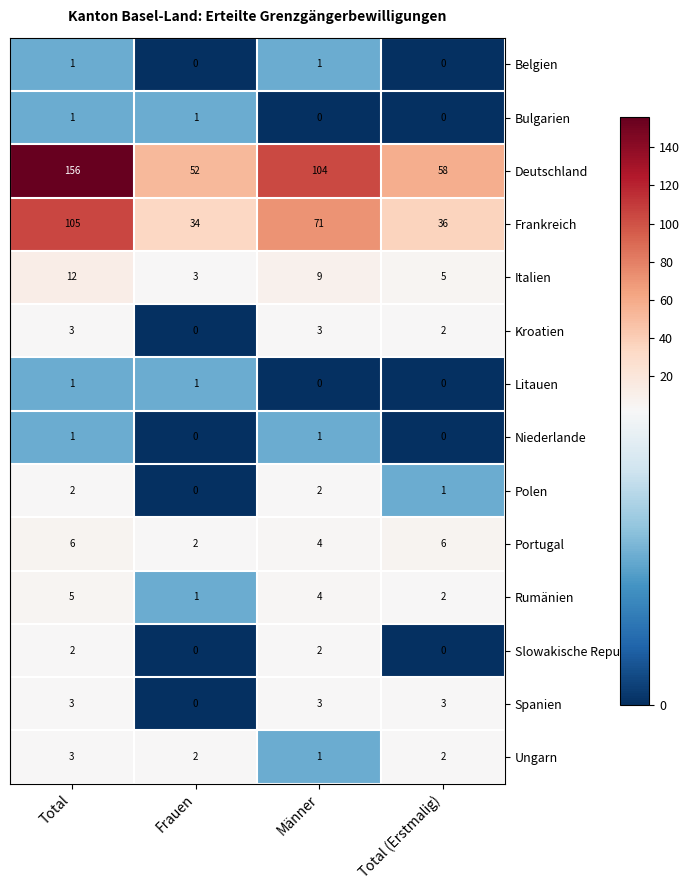

The Rumänien series shows 1 at Männer. True or false?

False